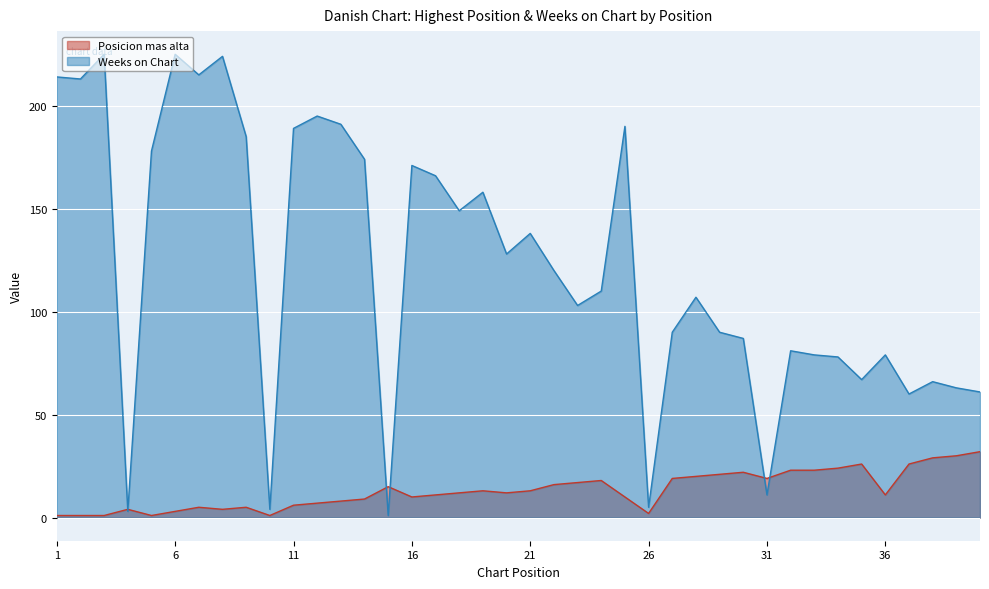

How many data points in Posicion mas alta are above 12?

19